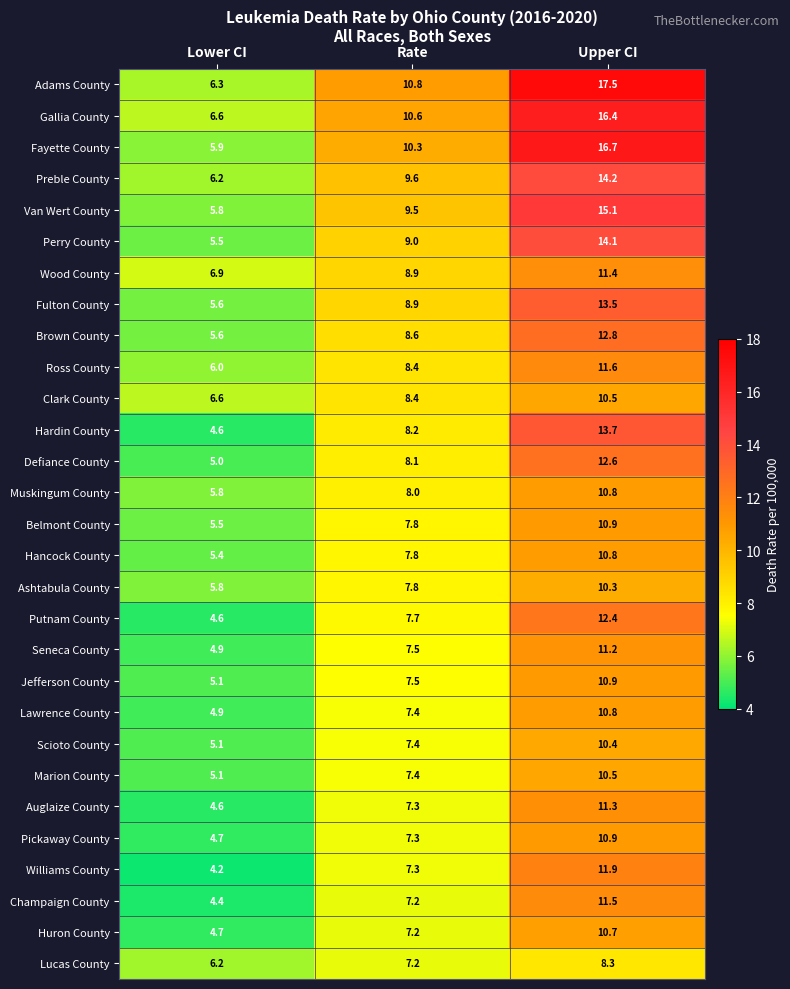

What is the total value across all series at Lower CI?

157.6